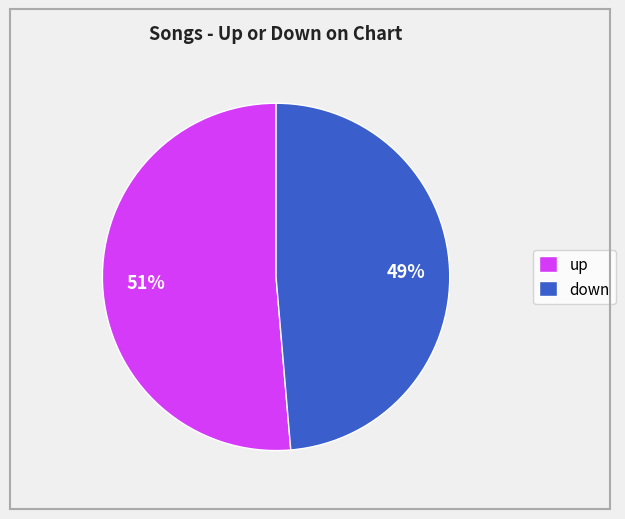

Is there any slice that represents more than half of the pie?

Yes